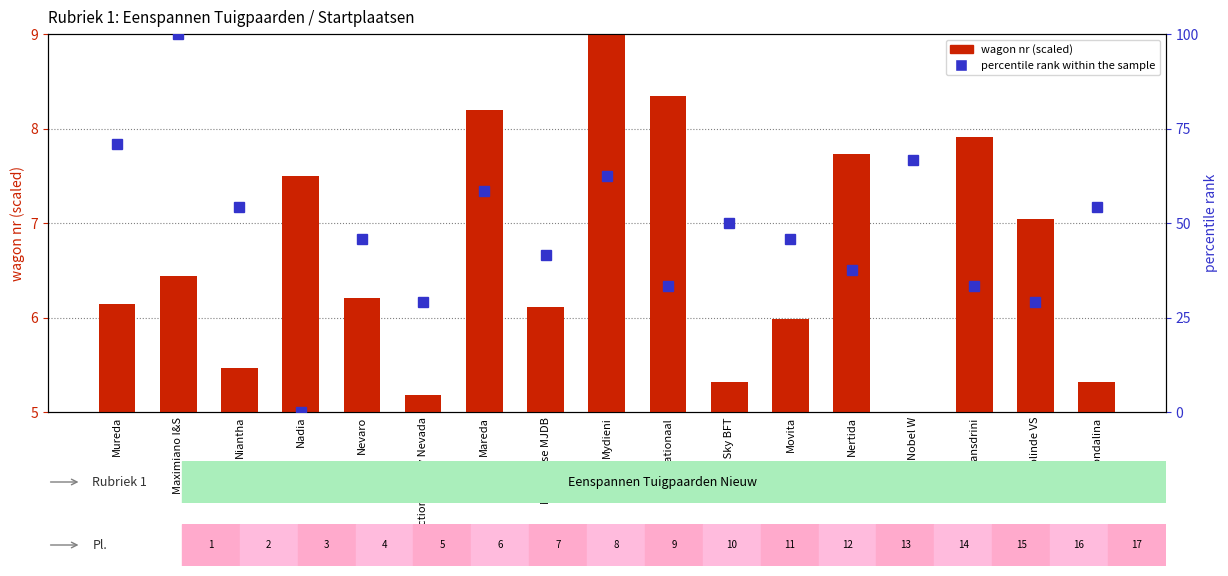

What are all the series names shown in the legend?

wagon nr (scaled), percentile rank within the sample